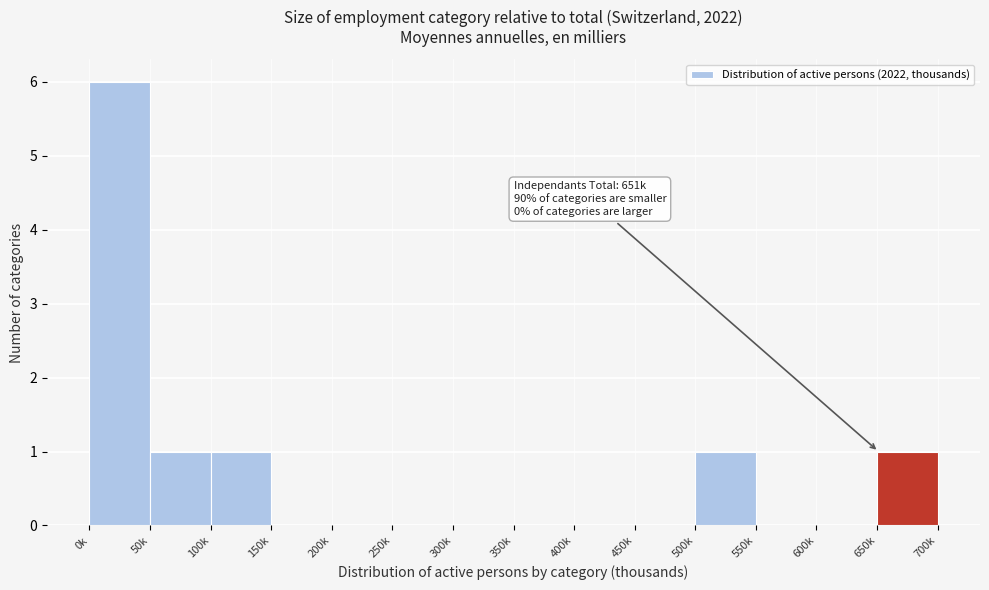

Reading right to left, extract all data points from this chart.

650k=1	600k=0	550k=0	500k=1	450k=0	400k=0	350k=0	300k=0	250k=0	200k=0	150k=0	100k=1	50k=1	0k=6